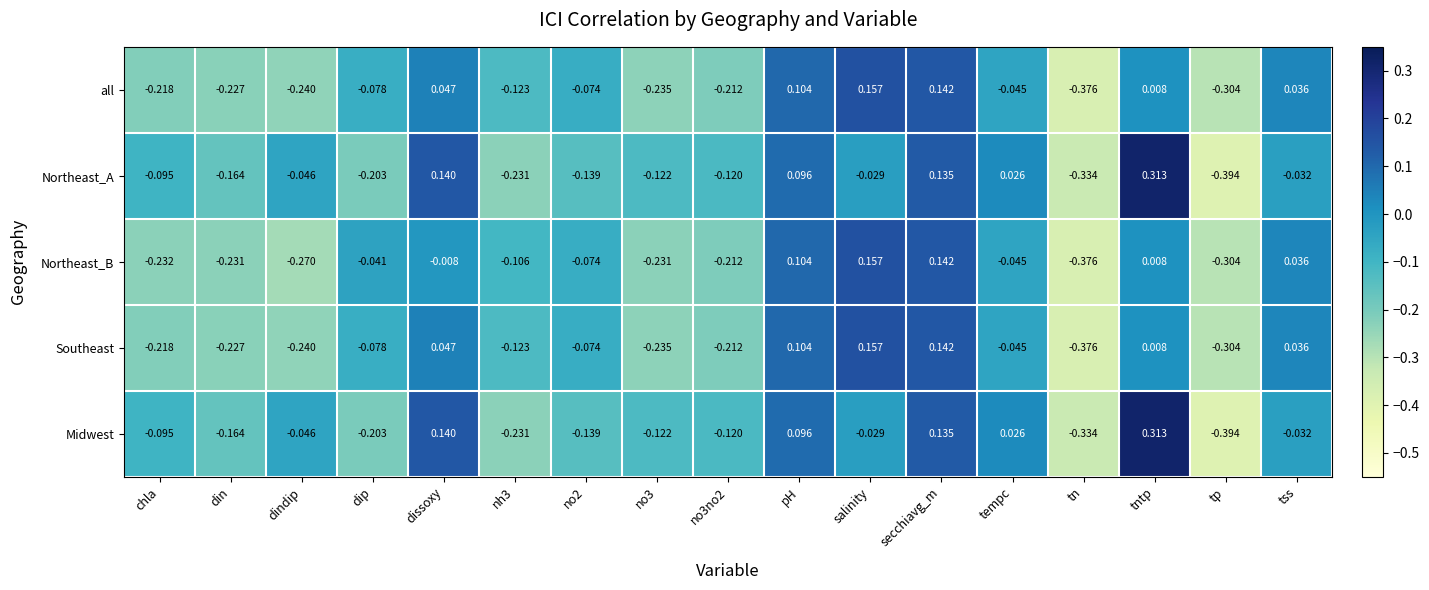

At how many categories does at least one series exceed 0?

7